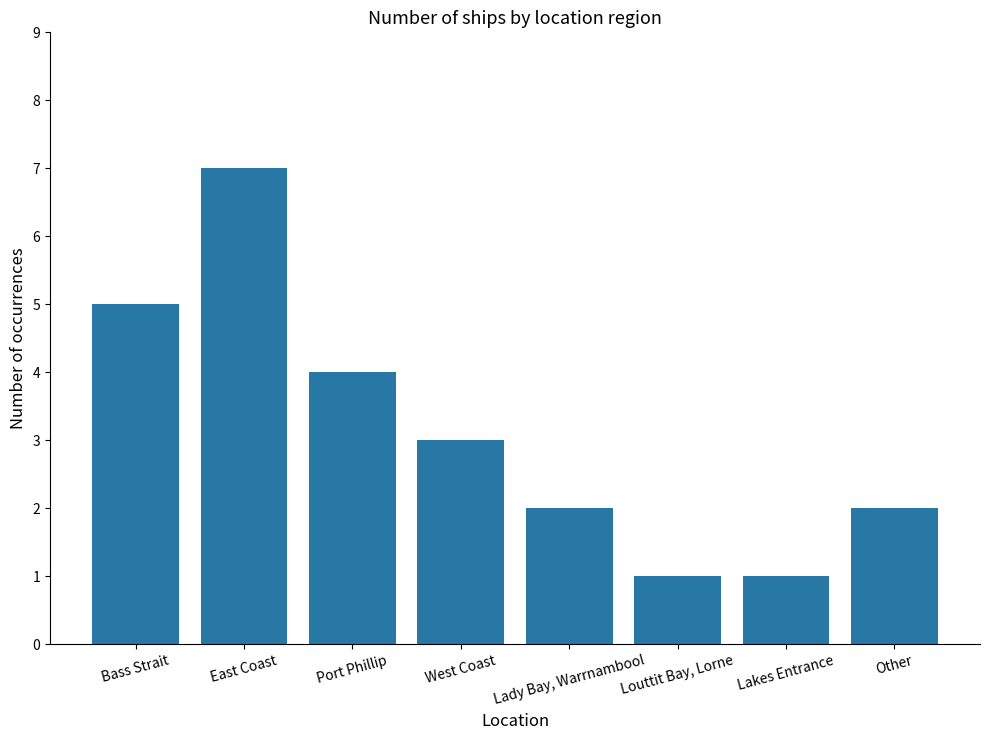

What is the difference between the maximum and second lowest values?

6